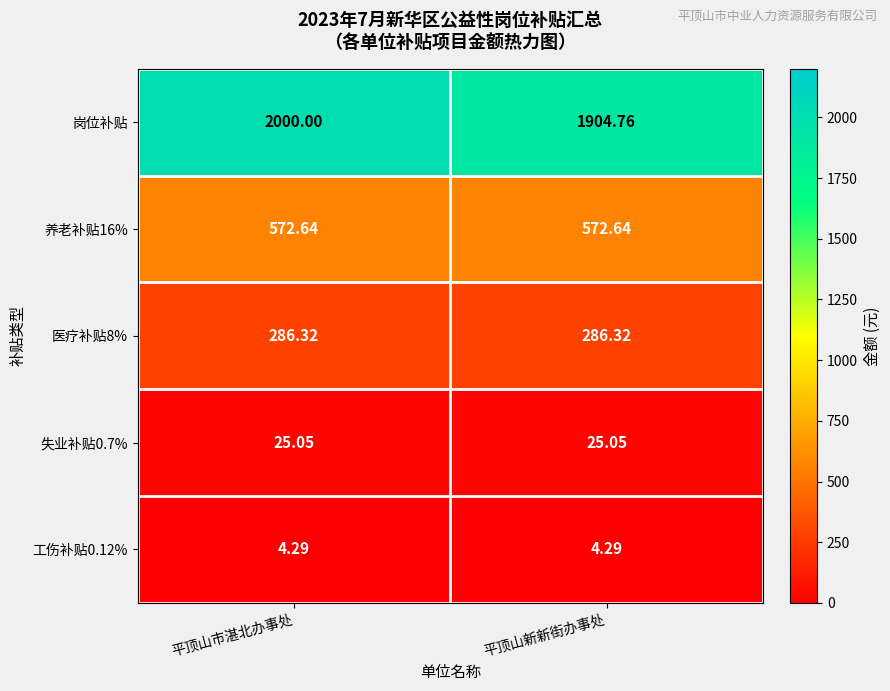

Which series has the largest range (max minus min)?

岗位补贴